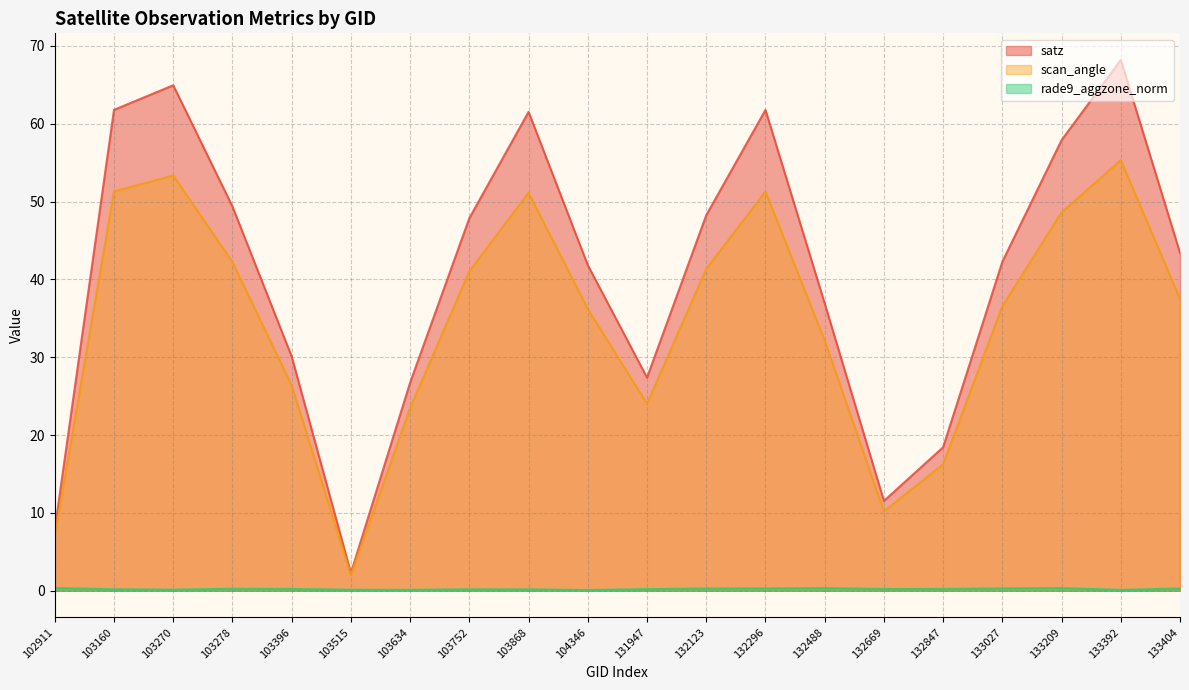

What are all the series names shown in the legend?

satz, scan_angle, rade9_aggzone_norm